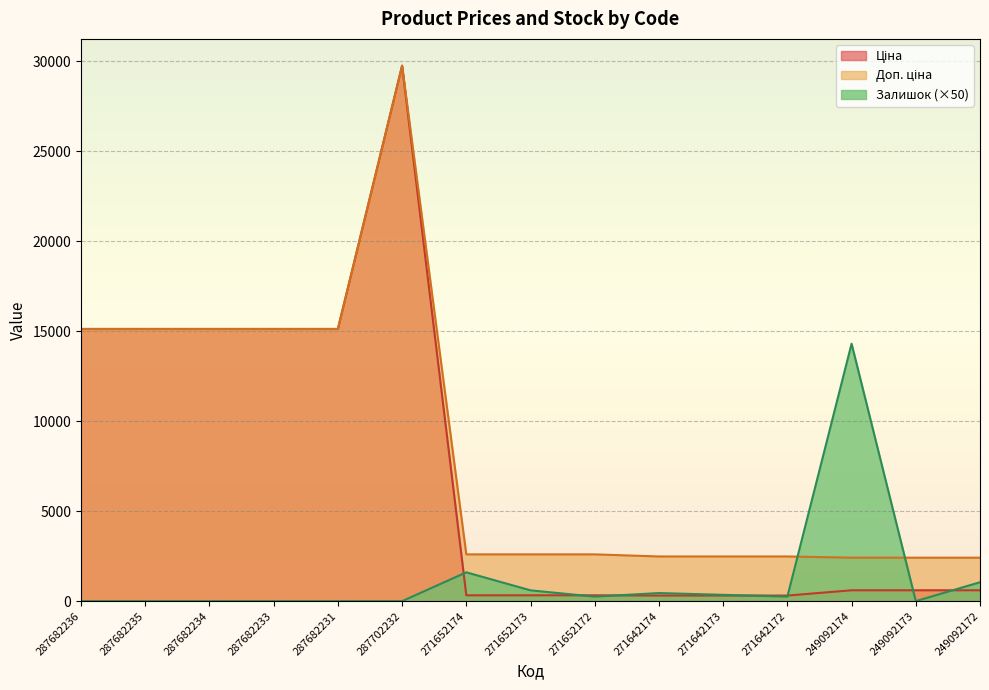

At how many categories does at least one series exceed 5028?

7